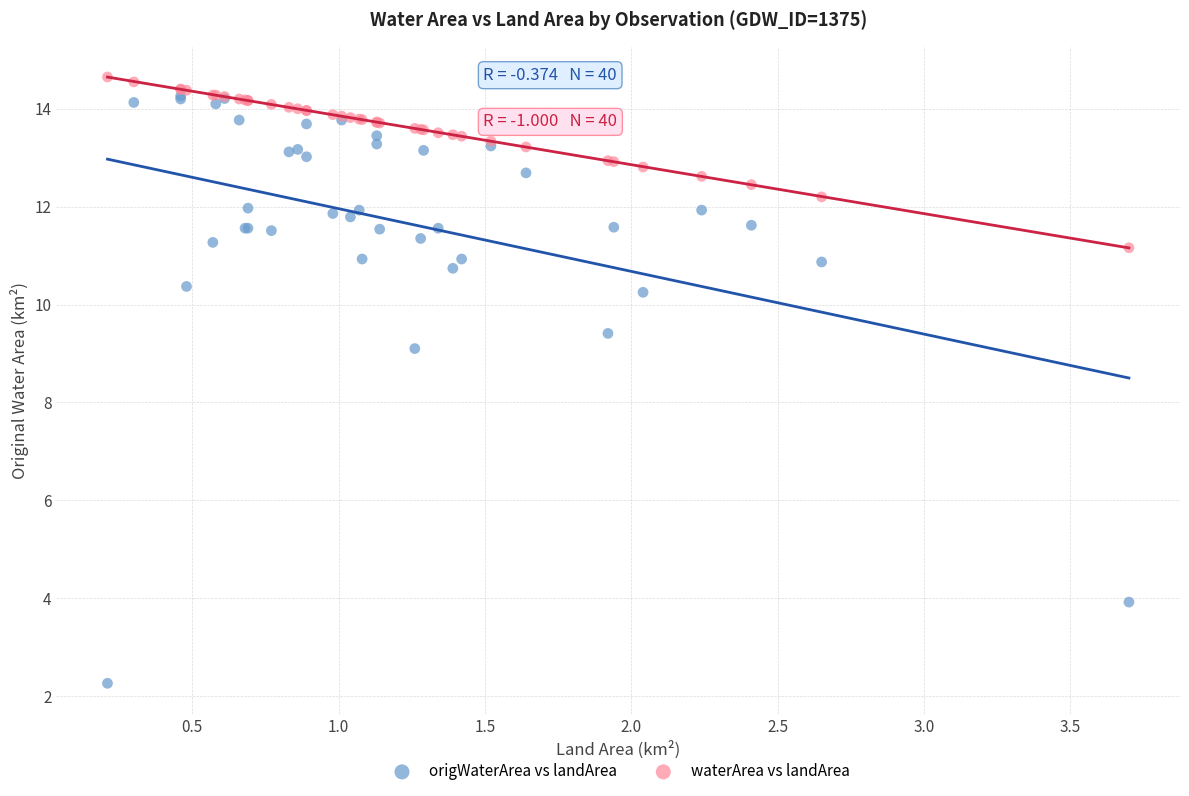

Across all series, what Y value is closest to 8?

9.1